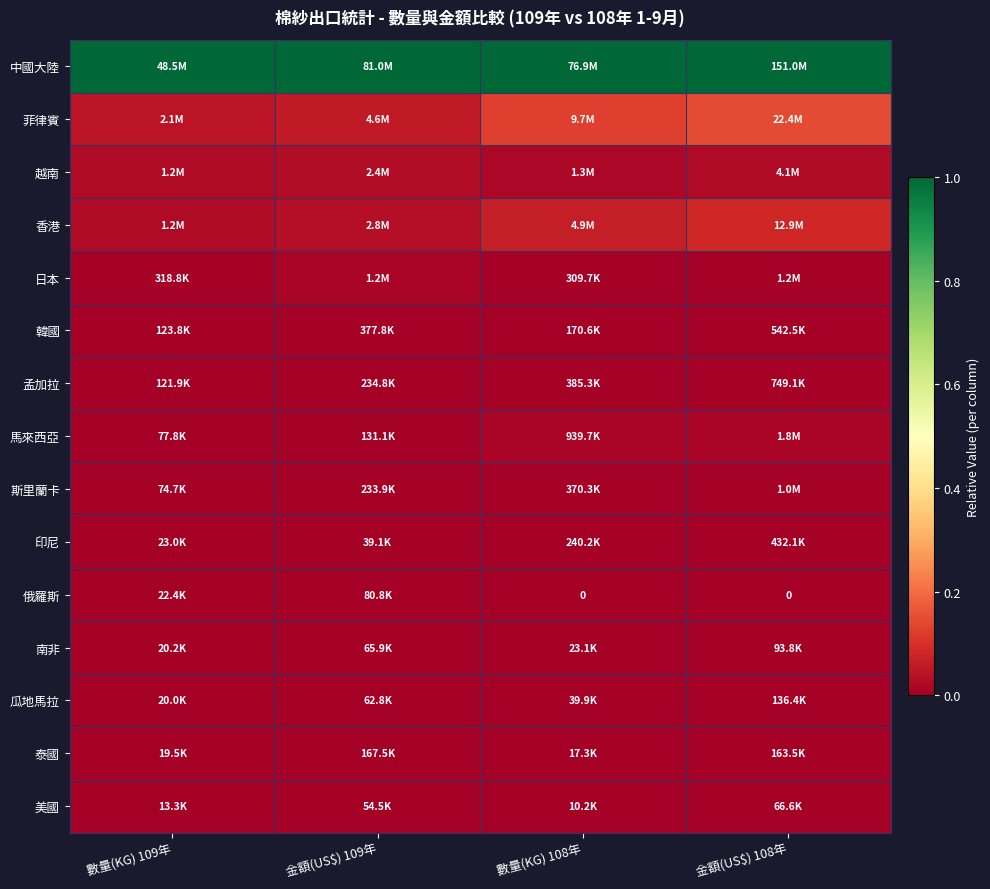

True or false: 日本 has a value of 0.0 at 數量(KG) 108年.

False